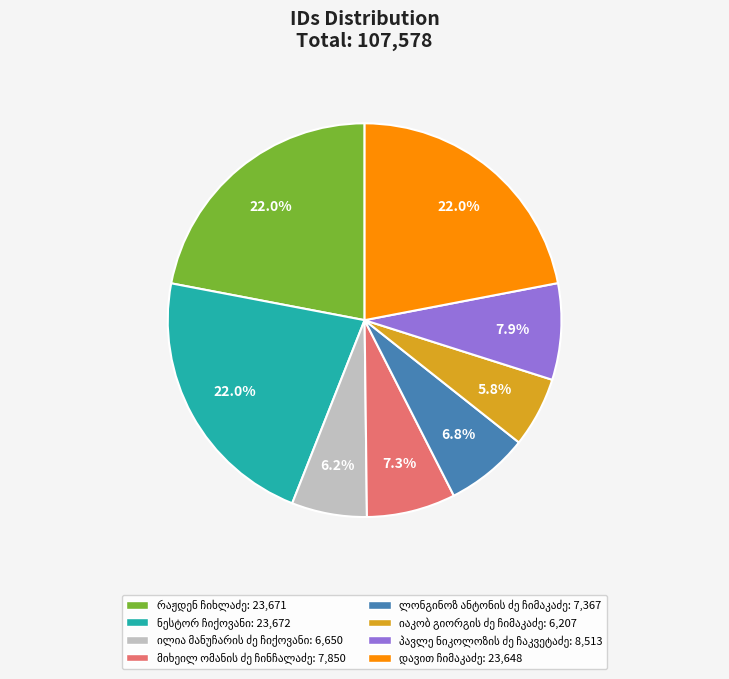

Count the number of slices in the pie.

8